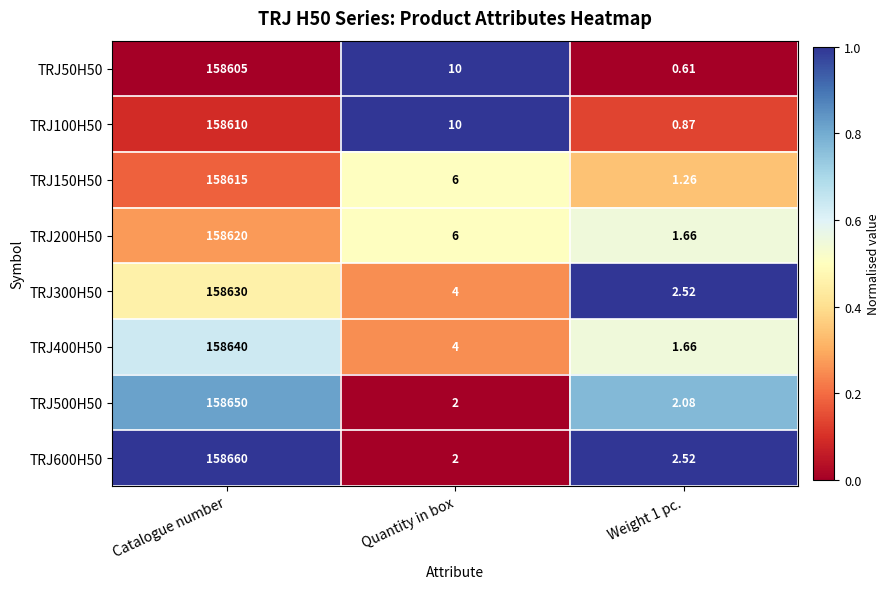

Which category has the lowest value in the TRJ500H50 series?

Quantity in box